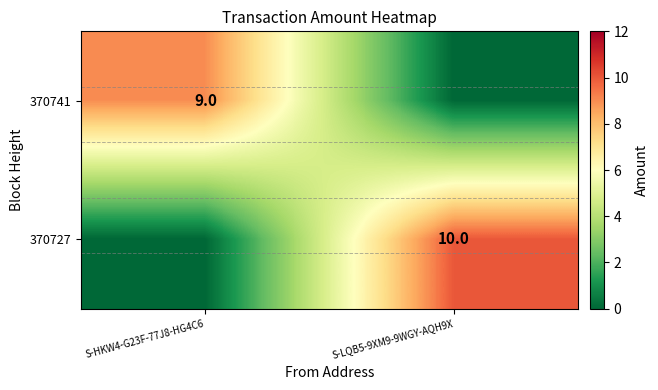

What is the total value across all series at S-LQB5-9XM9-9WGY-AQH9X?

10